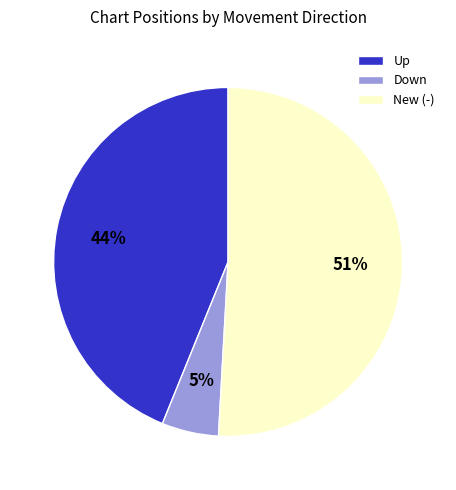

Rank the categories by value from highest to lowest.

New (-), Up, Down